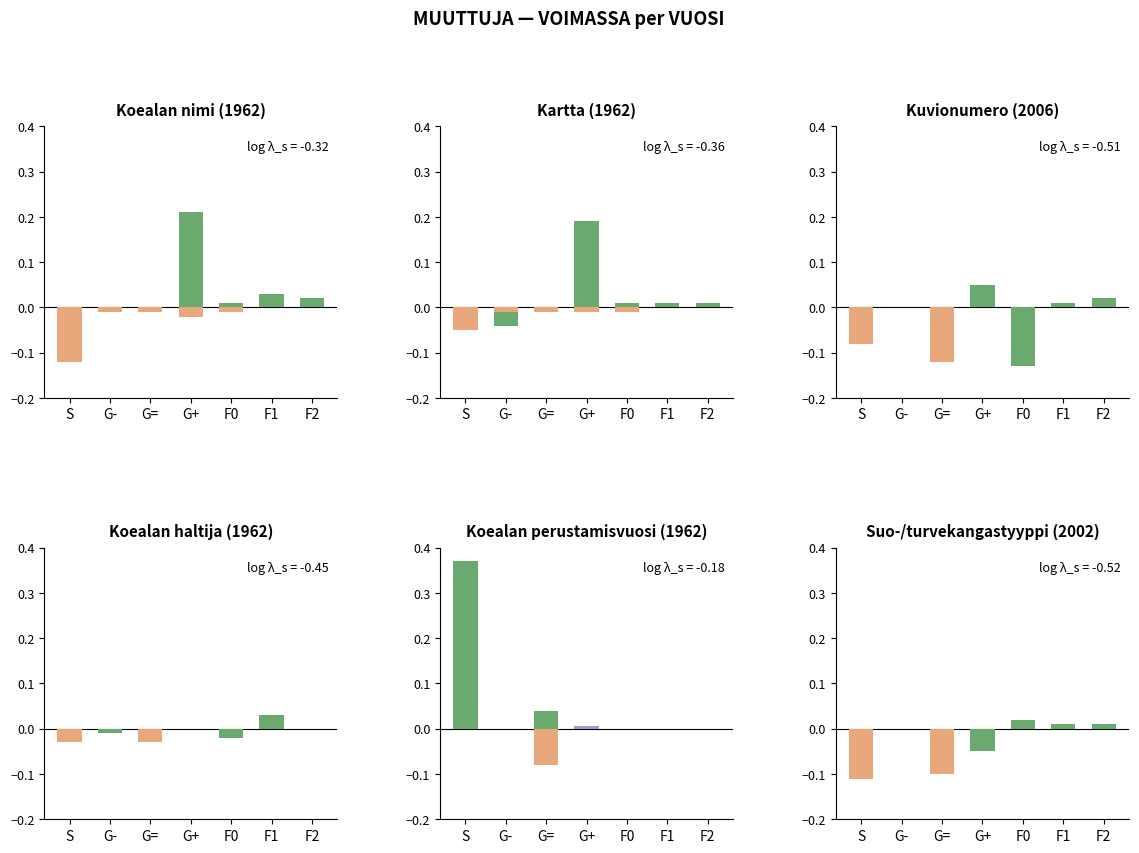

Is the value of purple at F2 greater than the value of green at F2?

No